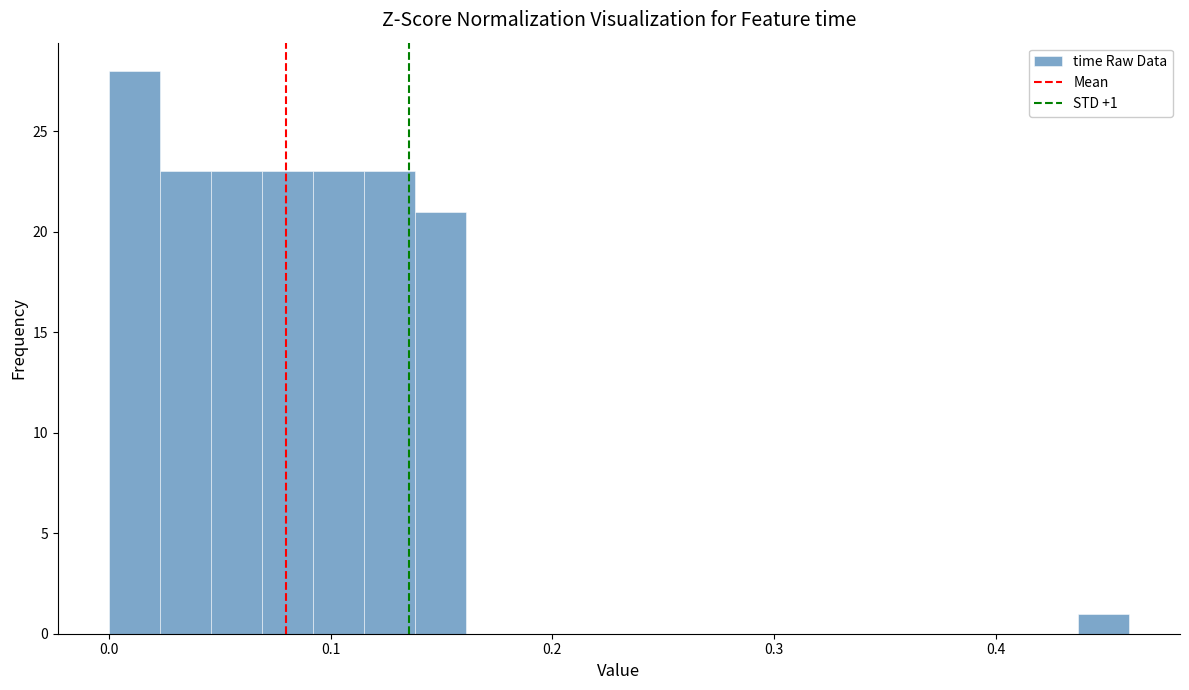

Read against the x-axis, roughly where is the centre of the tallest bar?

0.01